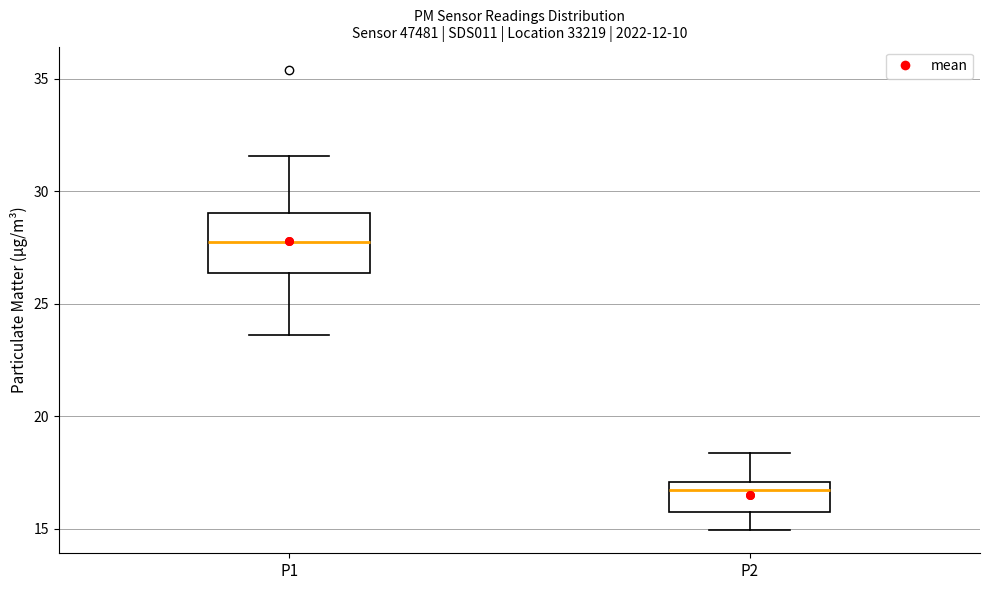

Which box's median line is the lowest?

P2